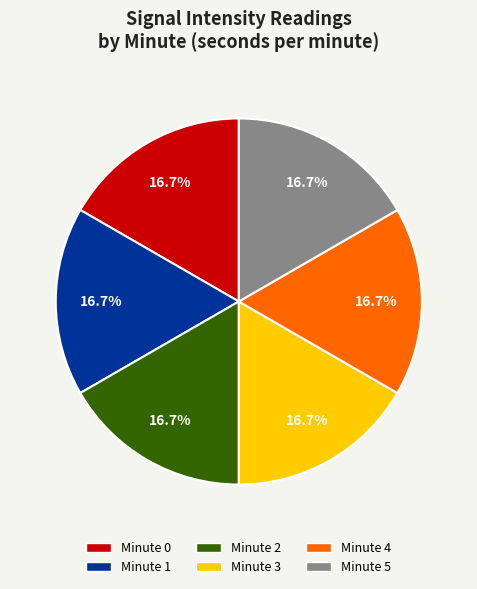

Does Minute 2 account for over 50% of the chart?

No